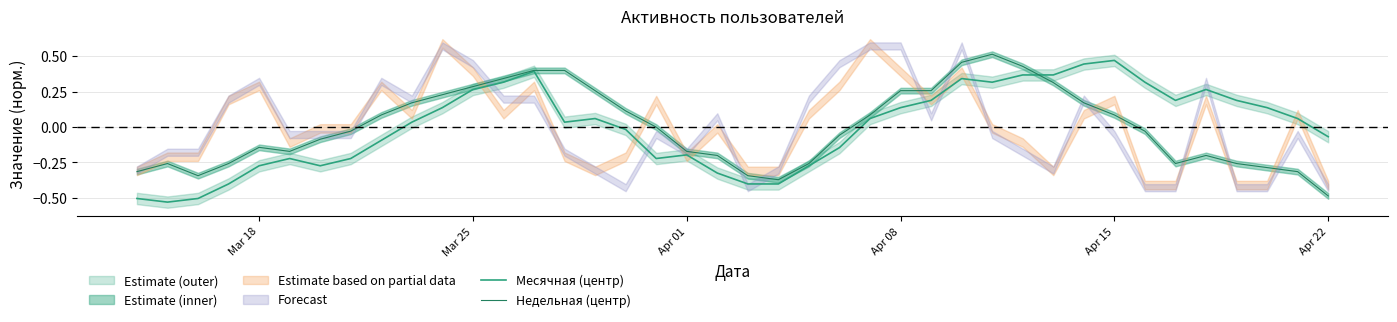

Reading left to right, list all the values displayed in this chart.

Месячная (центр): -0.5	-0.5	-0.5	-0.4	-0.3	-0.2	-0.3	-0.2	-0.1	0.0	0.1	0.3	0.3	0.4	0.0	0.1	-0.0	-0.2	-0.2	-0.3	-0.4	-0.4	-0.3	-0.1	0.1	0.1	0.2	0.3	0.3	0.4	0.4	0.4	0.5	0.3	0.2	0.3	0.2	0.1	0.1	-0.1
Недельная (центр): -0.3	-0.3	-0.3	-0.3	-0.1	-0.2	-0.1	-0.0	0.1	0.2	0.2	0.3	0.3	0.4	0.4	0.3	0.1	-0.0	-0.2	-0.2	-0.3	-0.4	-0.3	-0.1	0.1	0.3	0.3	0.5	0.5	0.4	0.3	0.2	0.1	-0.0	-0.3	-0.2	-0.3	-0.3	-0.3	-0.5